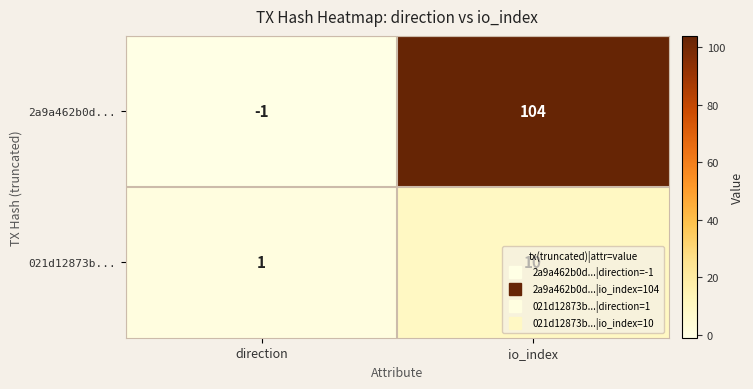

Read the 2a9a462b0d... value at io_index, to the nearest 10.

100